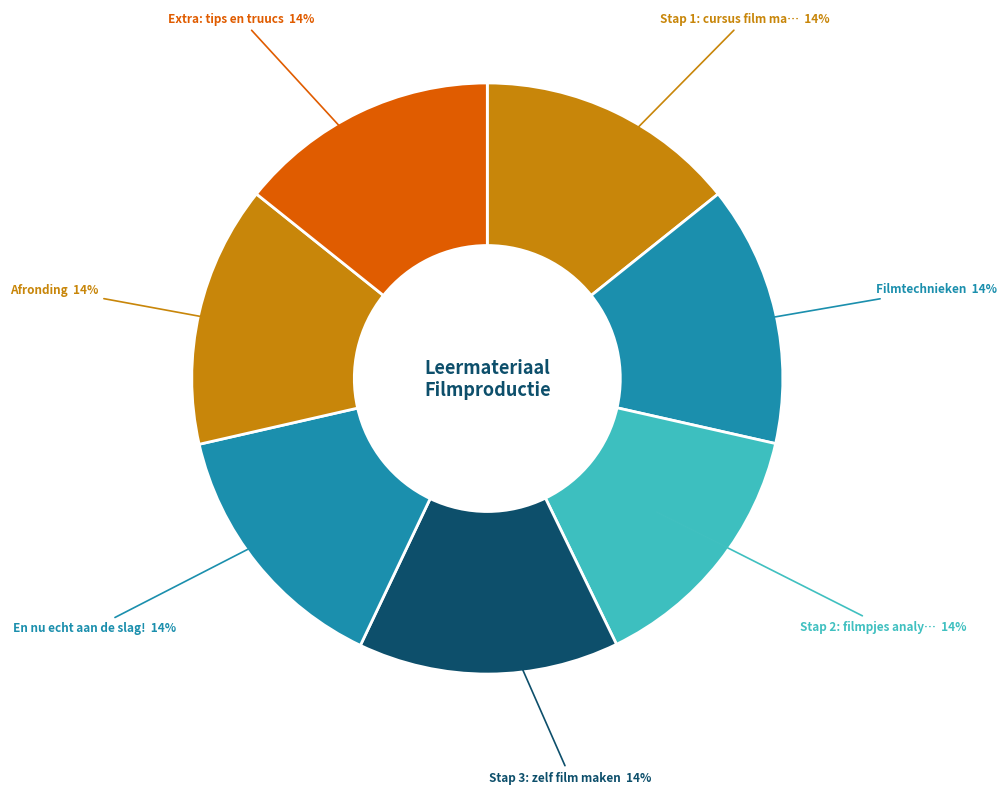

How many segments does this pie chart have?

7